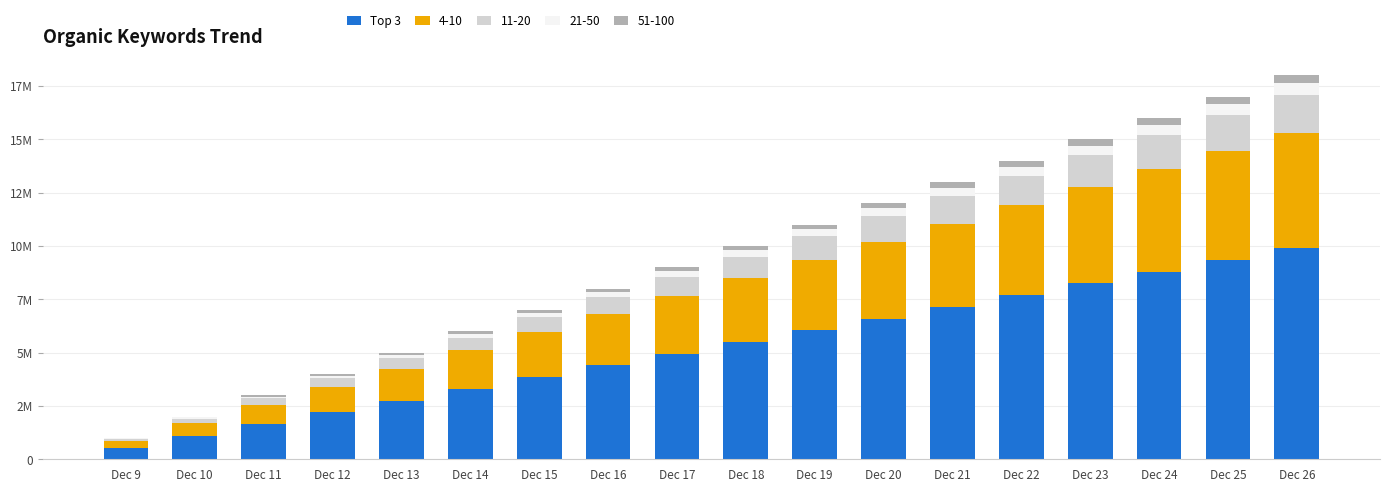

Are the bars horizontal?

No